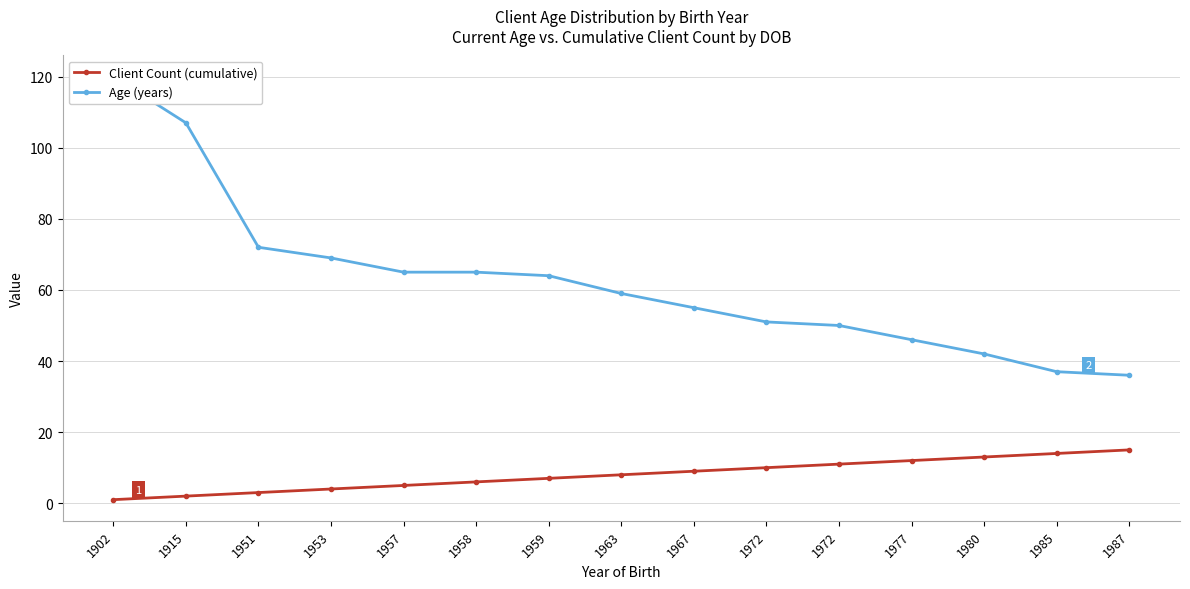

Which category has the highest value across all series?

1902